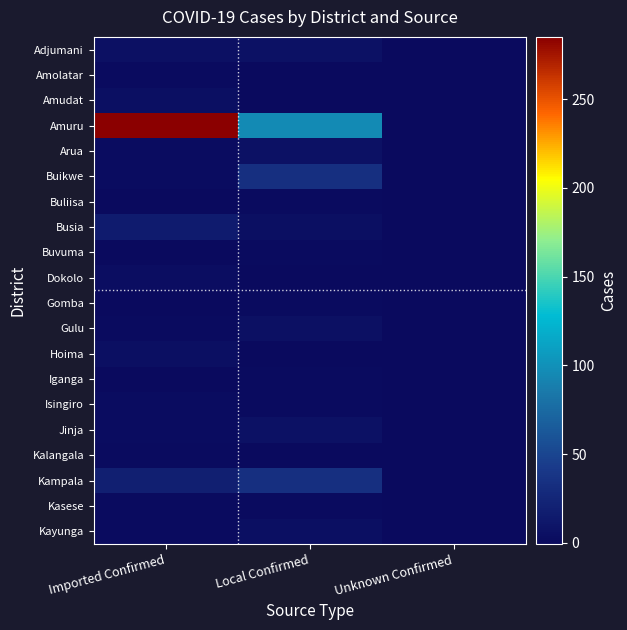

At which category is the sum across all series the highest?

Imported Confirmed